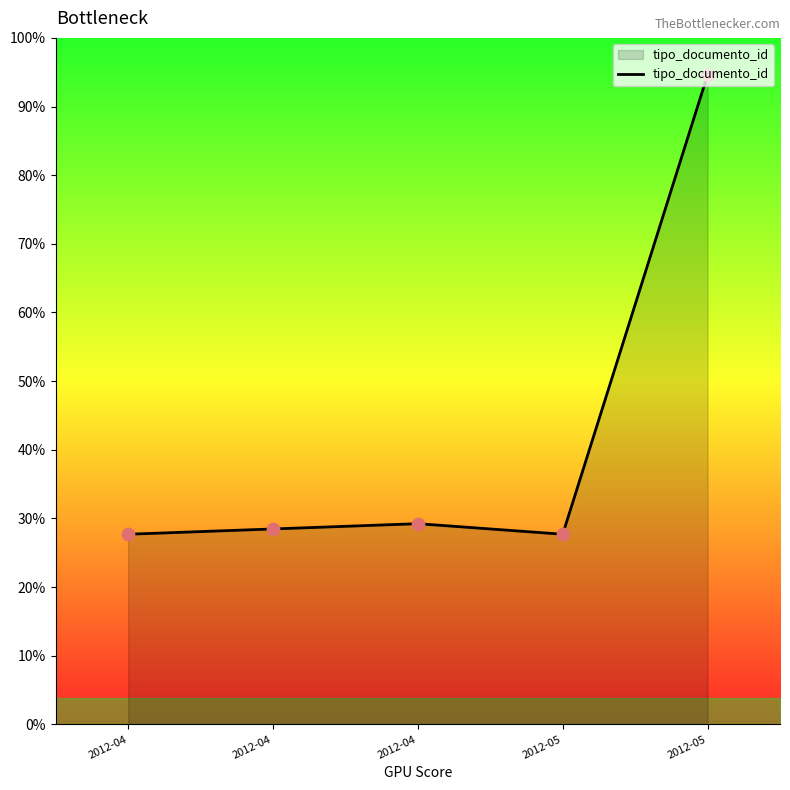

Between 2012-04 and 2012-04, which is larger?

2012-04